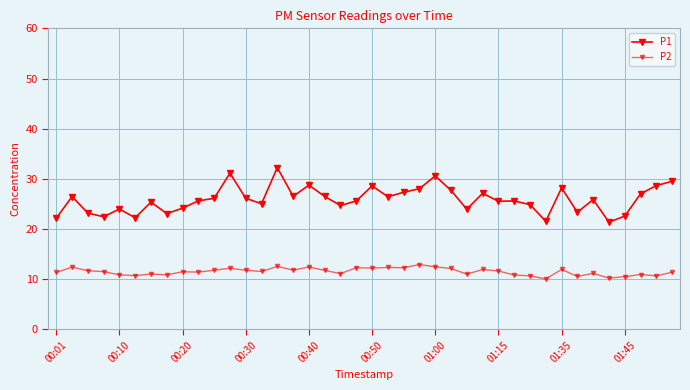

True or false: P2 and P1 cross at least once.

False